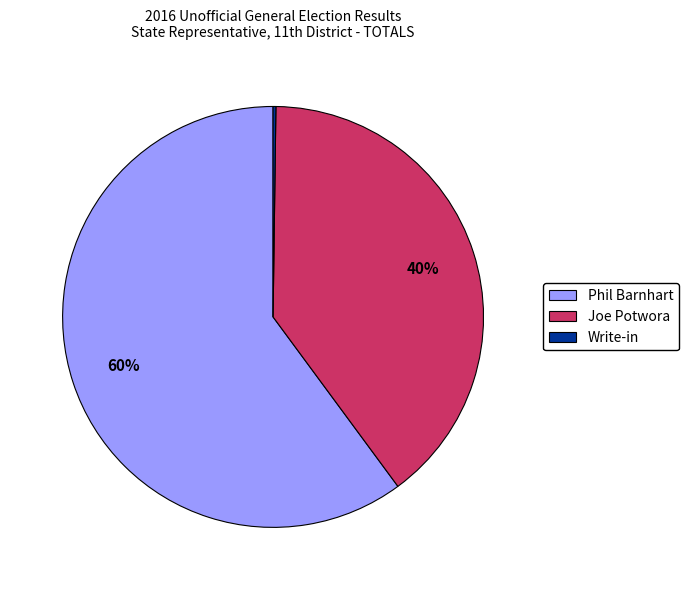

Which category has the biggest portion of the pie?

Phil Barnhart